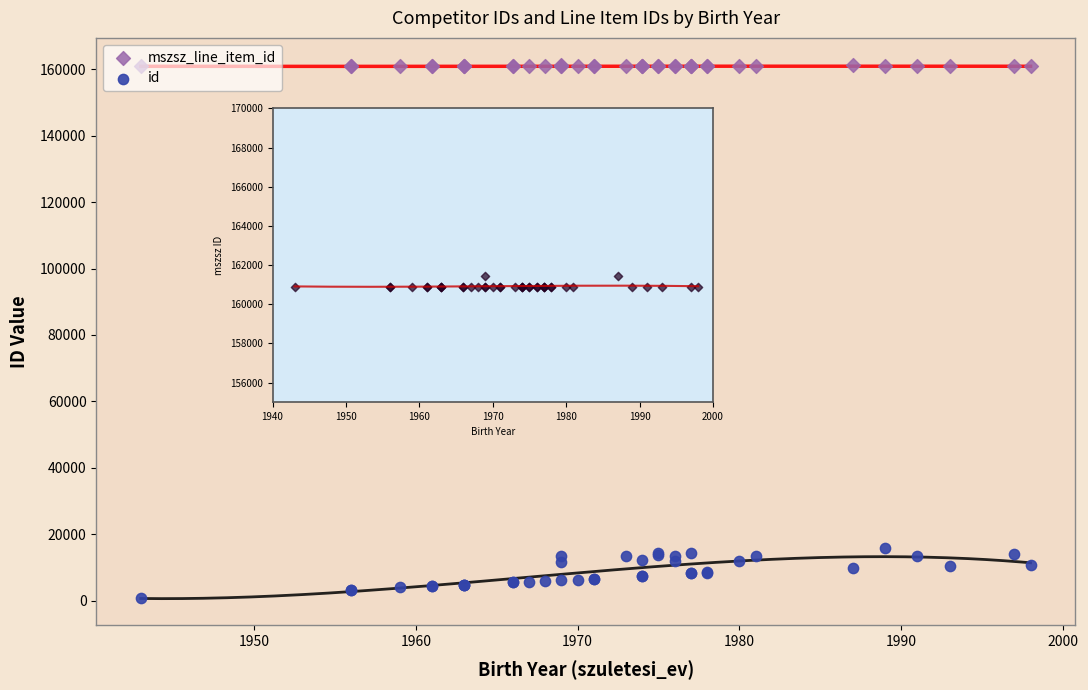

At how many categories does at least one series exceed 57409?

40